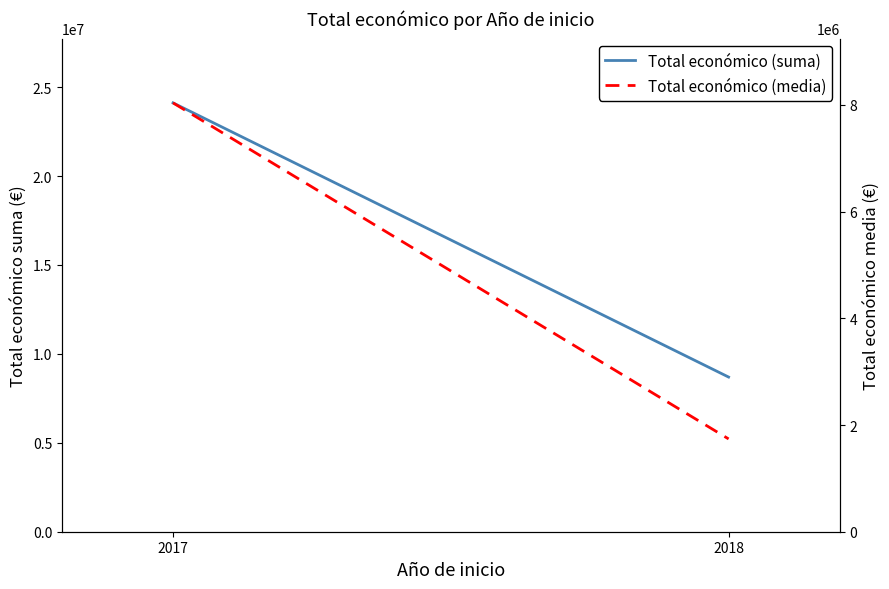

Reading right to left, what are all the values shown in this chart?

Total económico (suma): 2018=8697314.0	2017=24116127.0
Total económico (media): 2018=1739462.8	2017=8038709.0